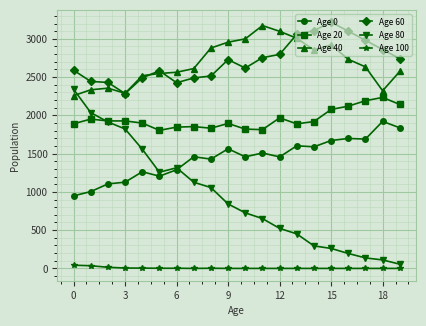

What are all the series names shown in the legend?

Age 0, Age 20, Age 40, Age 60, Age 80, Age 100